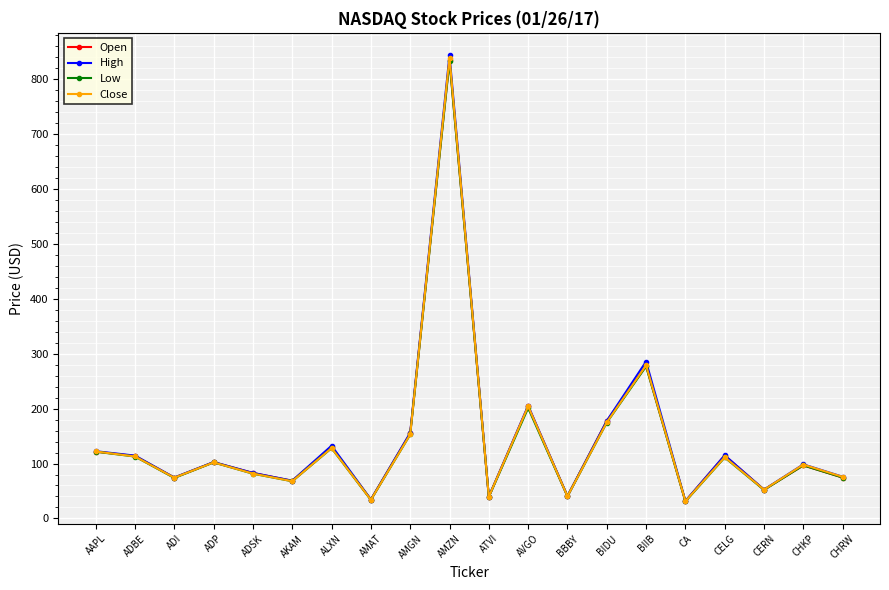

What is the label of the 6th point from the right?

BIIB